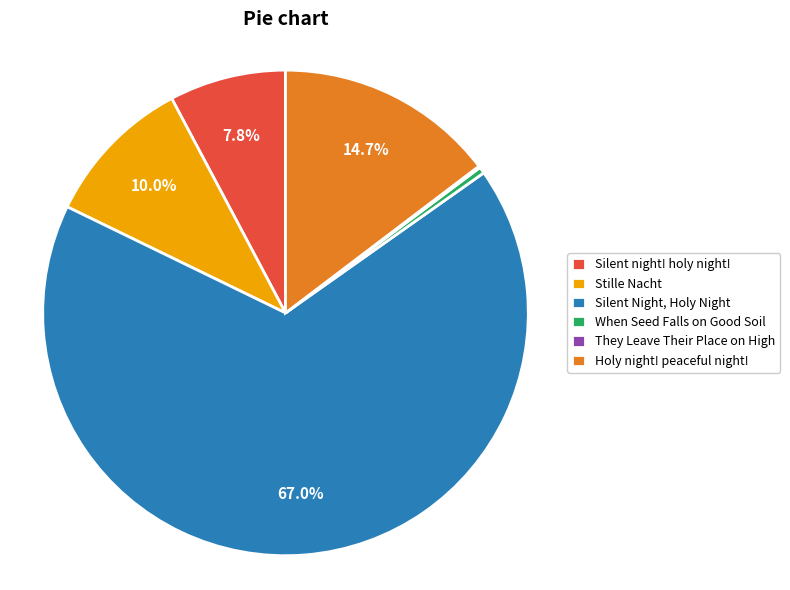

What is the majority slice?

Silent Night, Holy Night